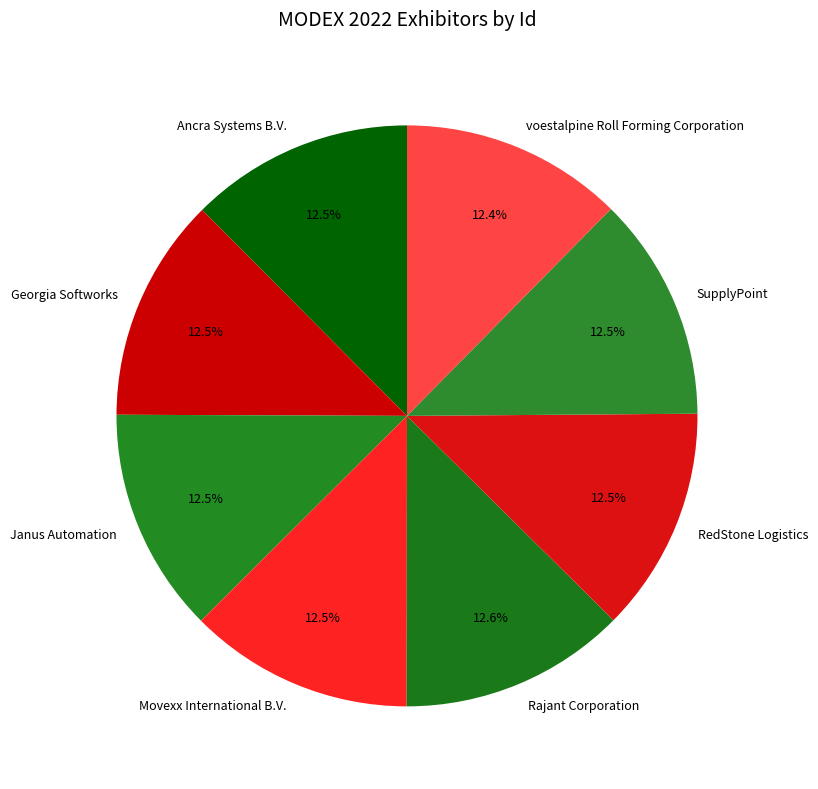

What portion of the pie excludes RedStone Logistics?

87.5%